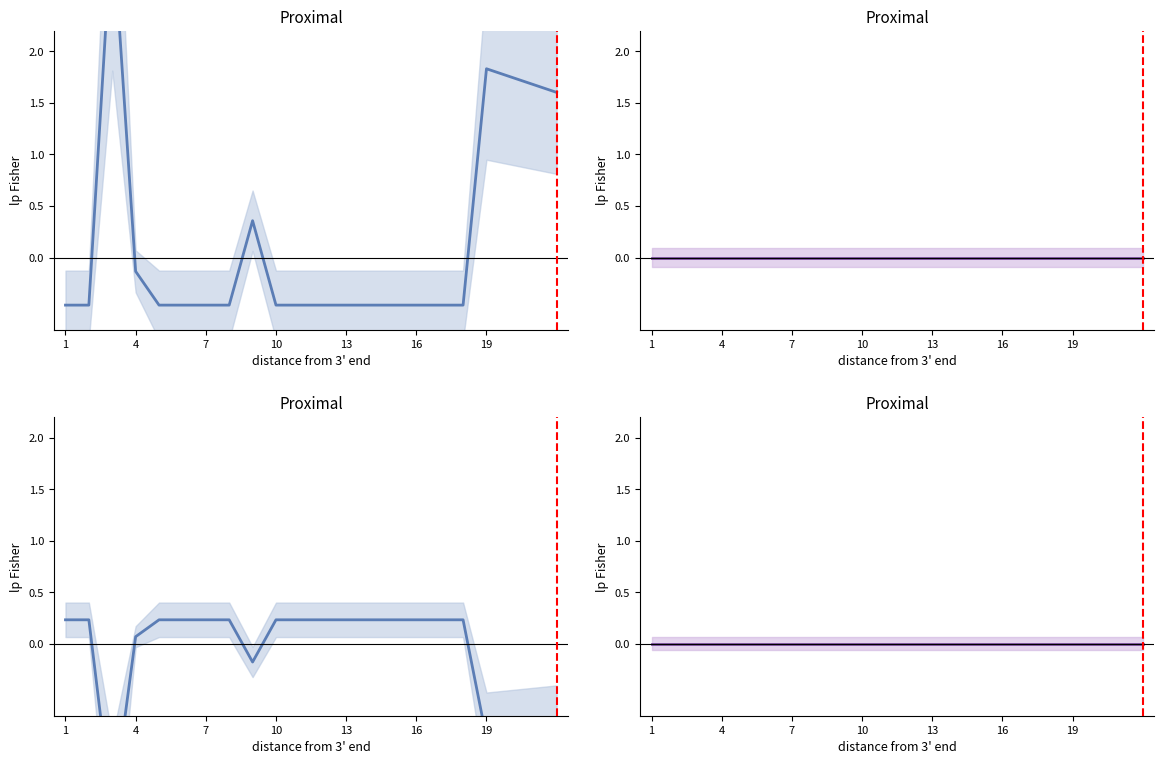

How many values exceed 0?

4